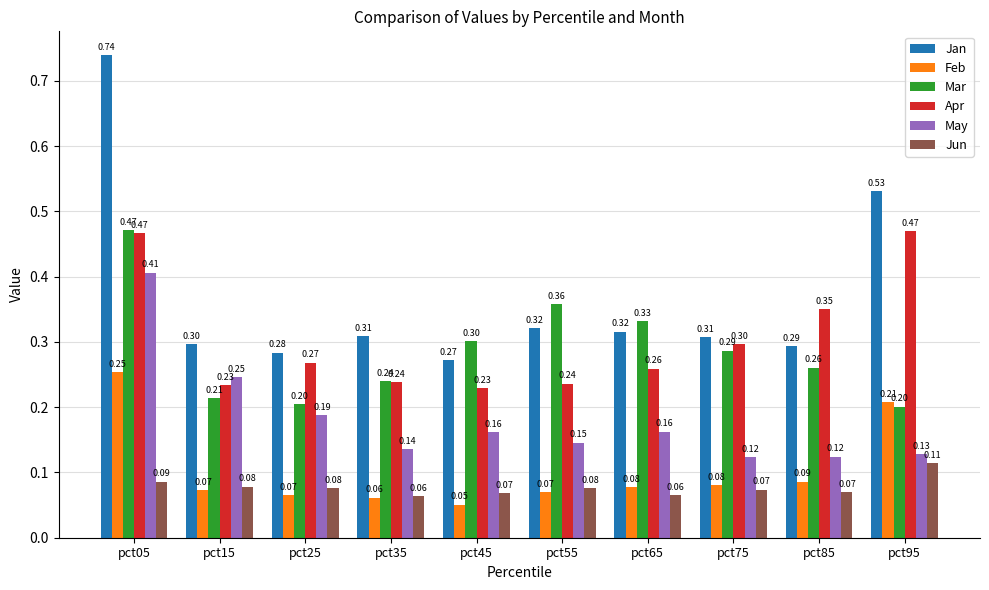

Which series has the largest total across all categories?

Jan